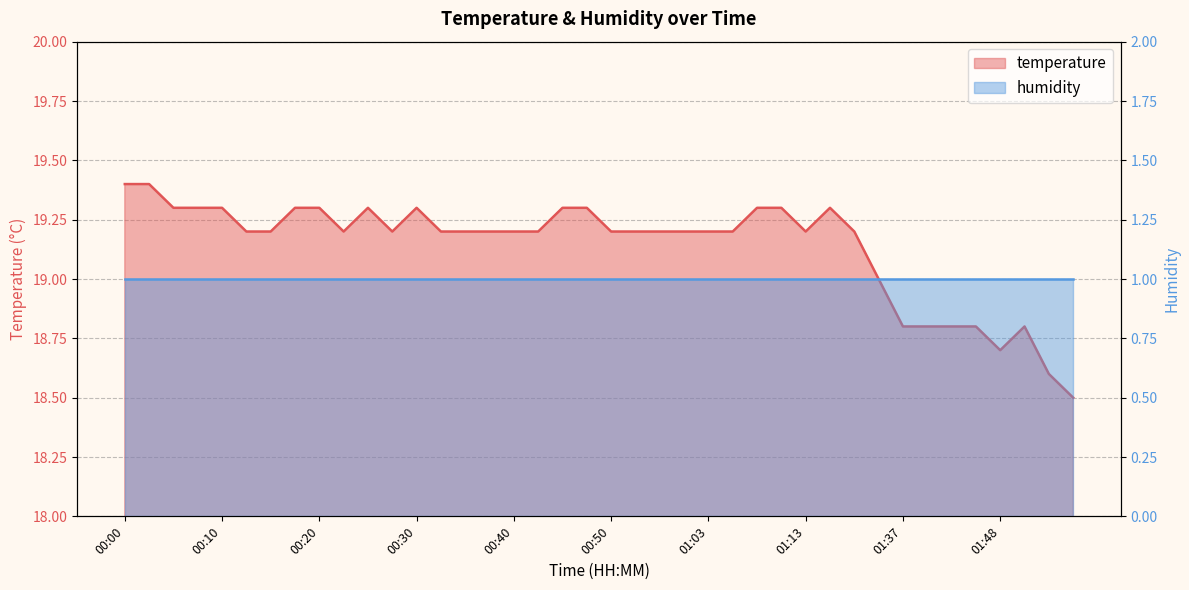

What is the label of the 23rd point from the left?

00:54